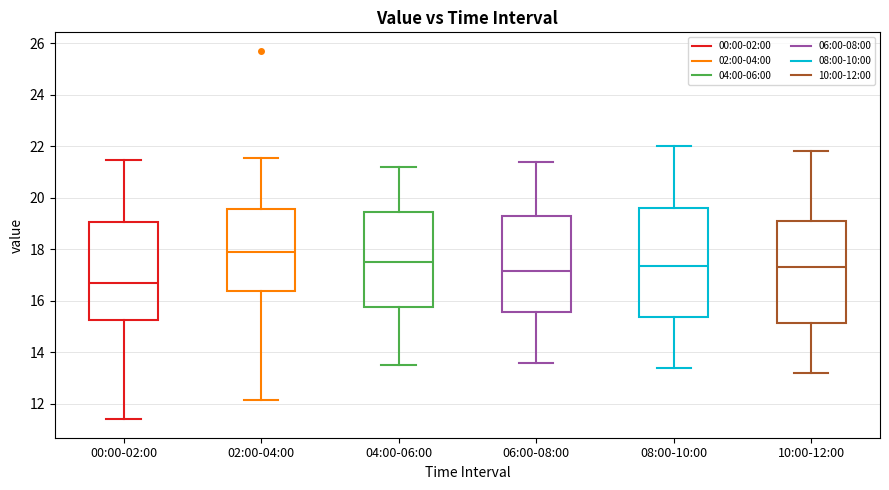

Which box has the lowest median line?

00:00-02:00